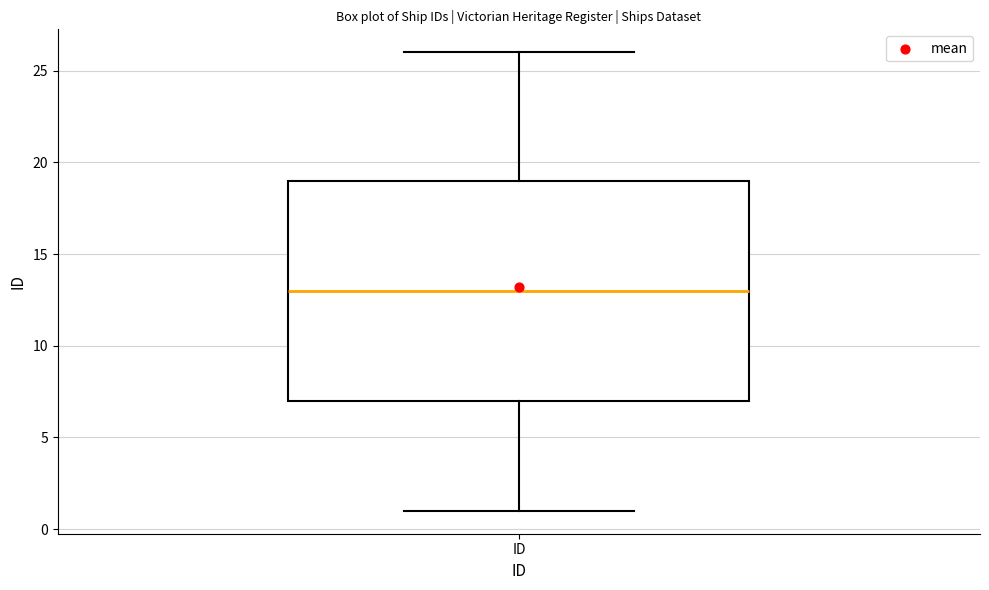

Read this box plot against the y-axis: the position of the median line, the range covered by the box, and the ends of both whiskers. The values are not printed on the chart, so give them approximately, as read against the axis.

median 13, box 7 to 19, whiskers 1 to 26